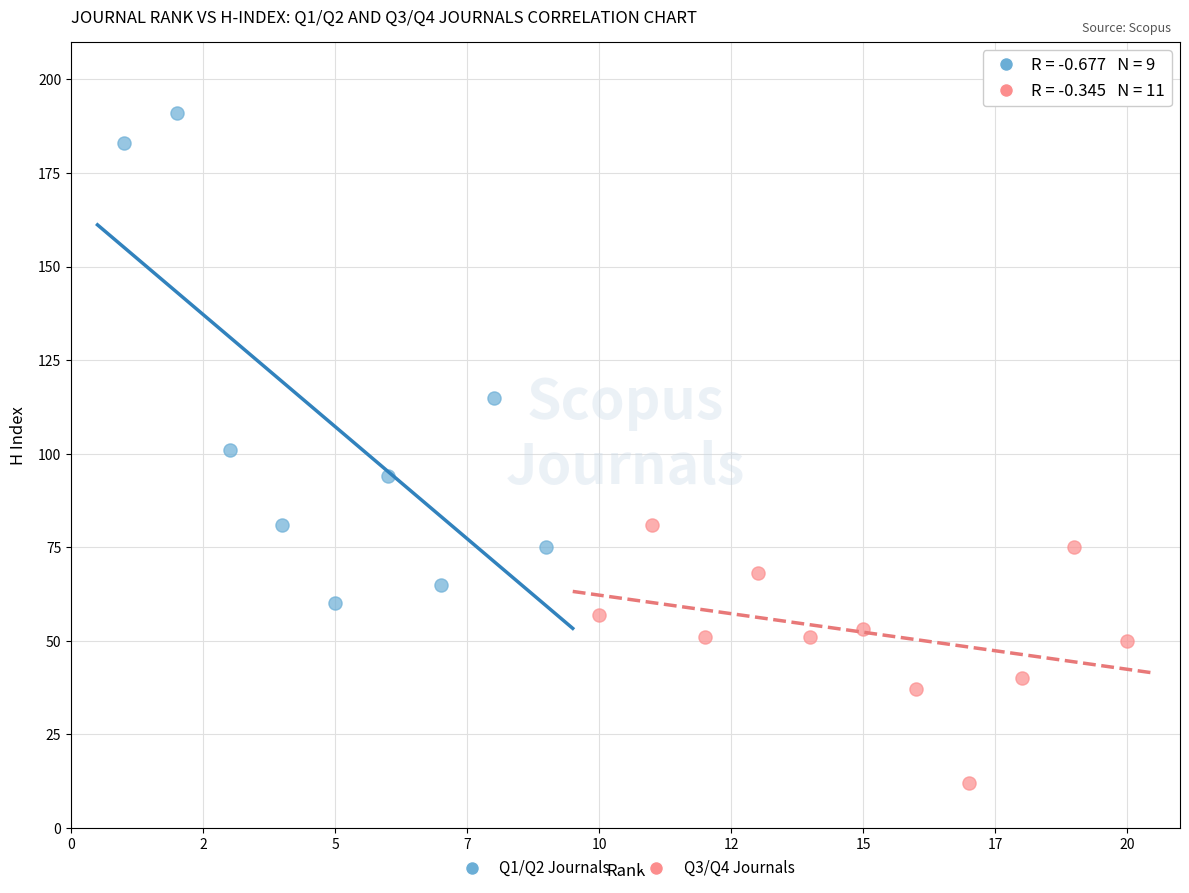

Which series has the widest spread of Y values?

Q1/Q2 Journals